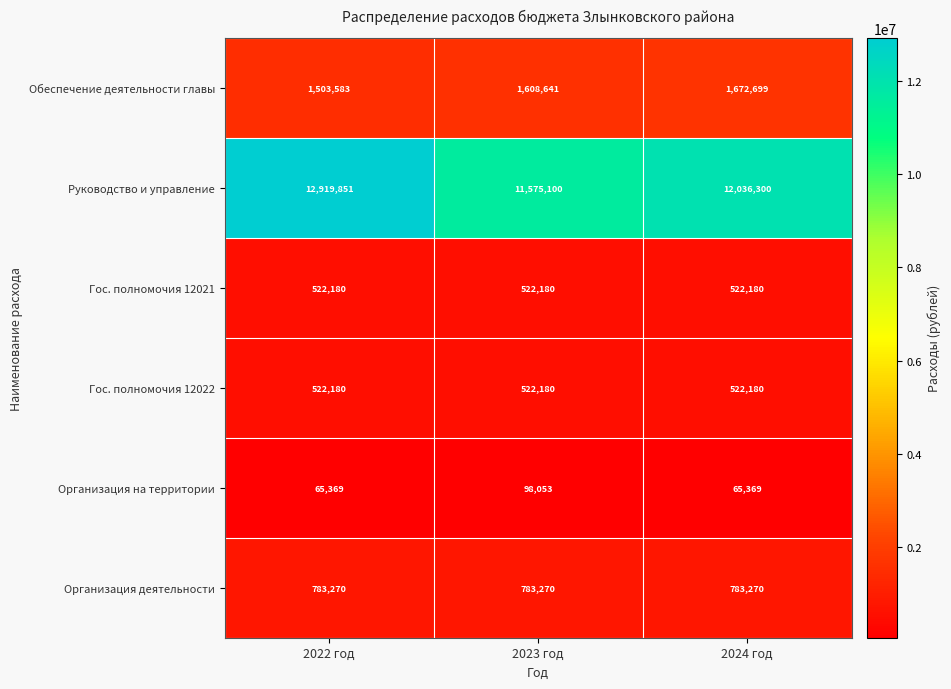

What is the sum of the Гос. полномочия 12021 values at 2024 год and 2023 год?

1044360